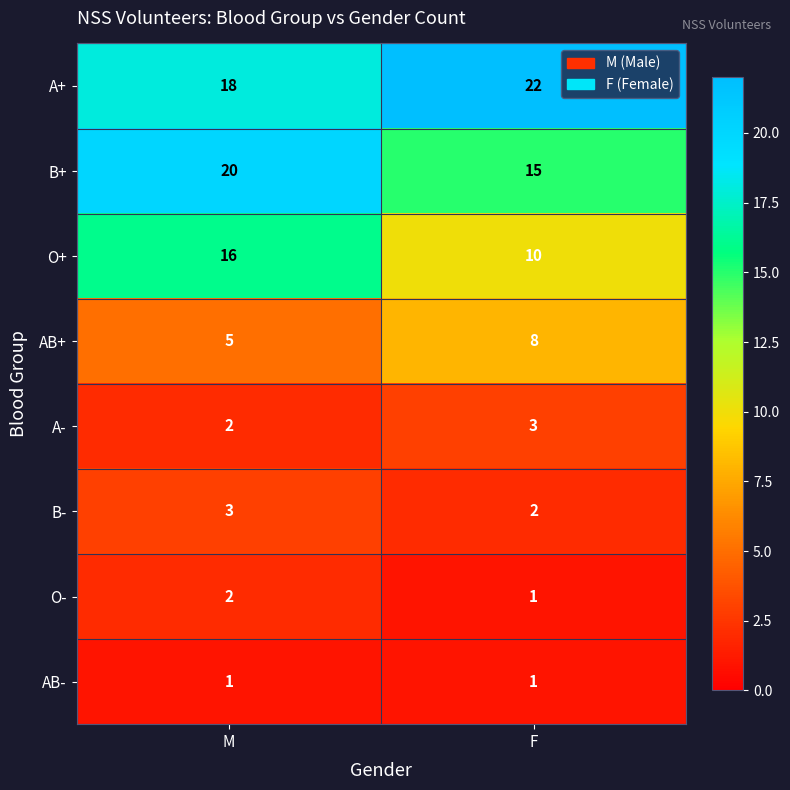

At how many categories does at least one series exceed 9?

2